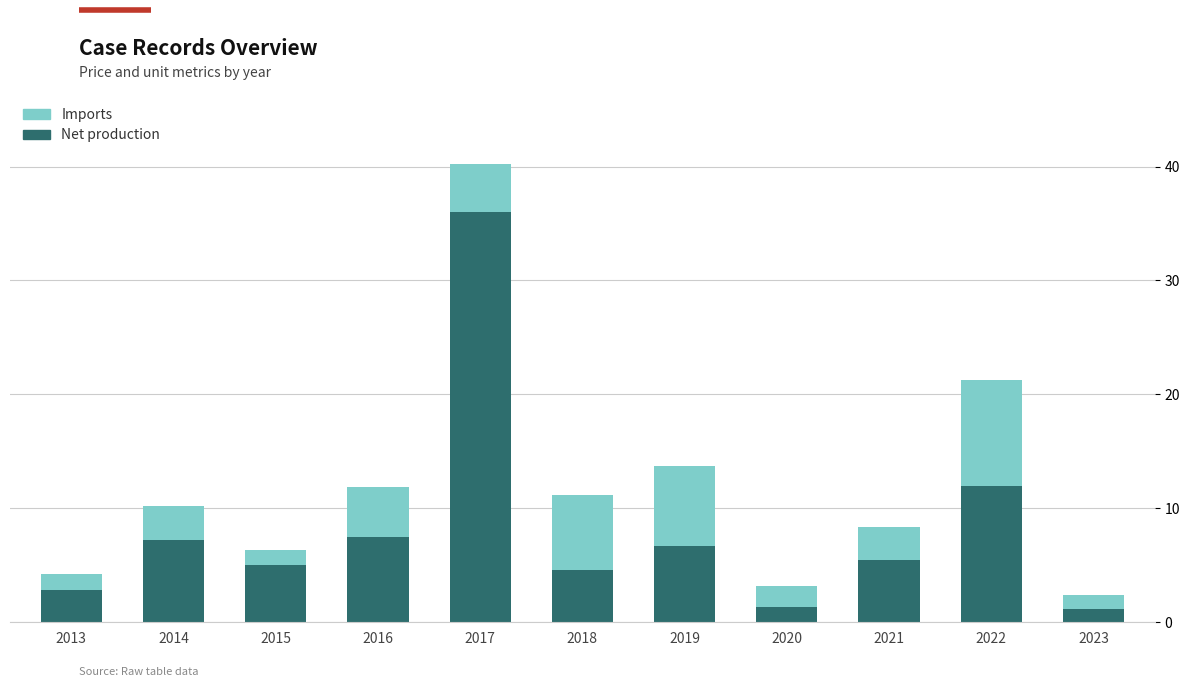

What is the maximum value for Net production?

36.0